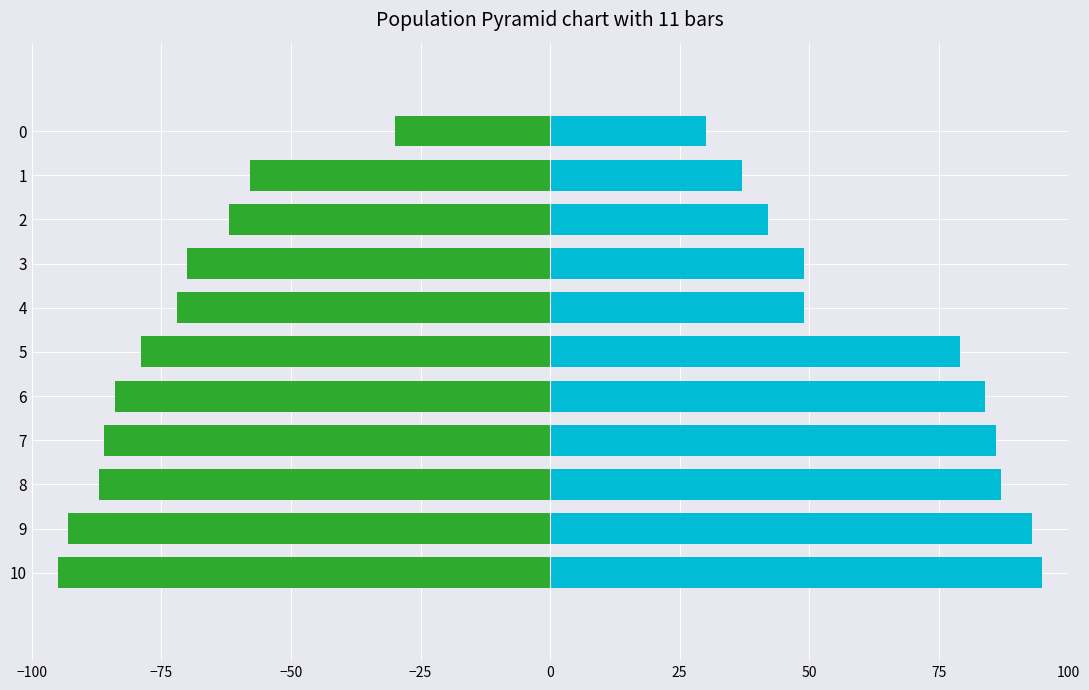

What is the average value of the Right (Cyan) series?

66